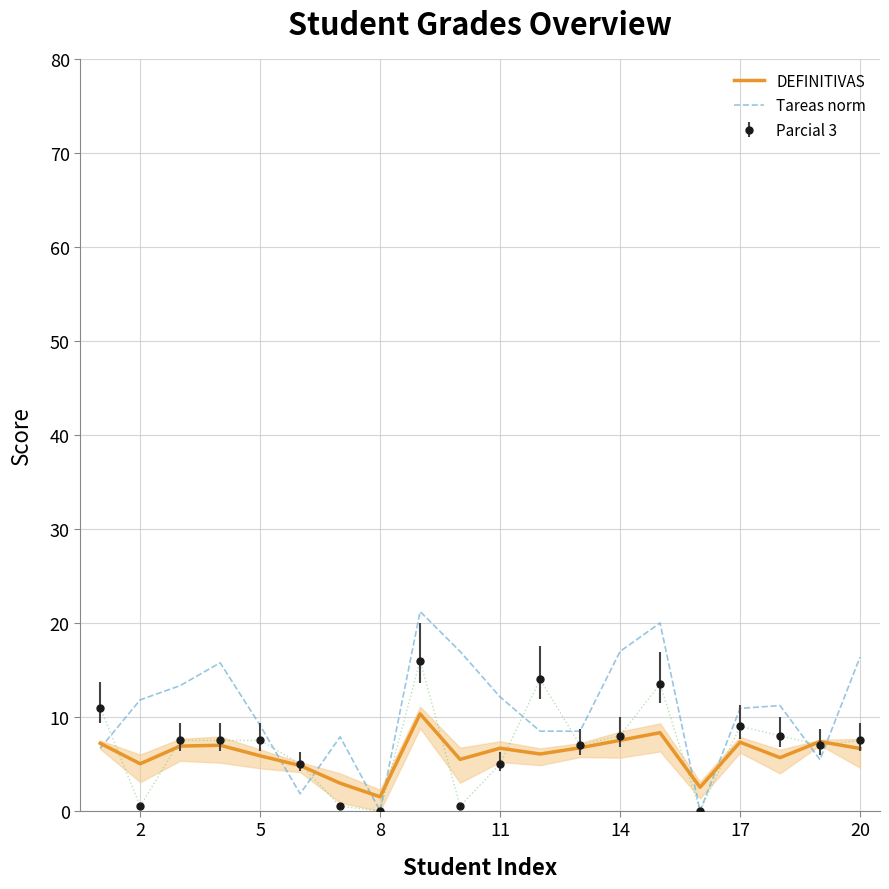

Rank the series by their maximum value, from highest to lowest.

Tareas norm, Parcial 3, DEFINITIVAS